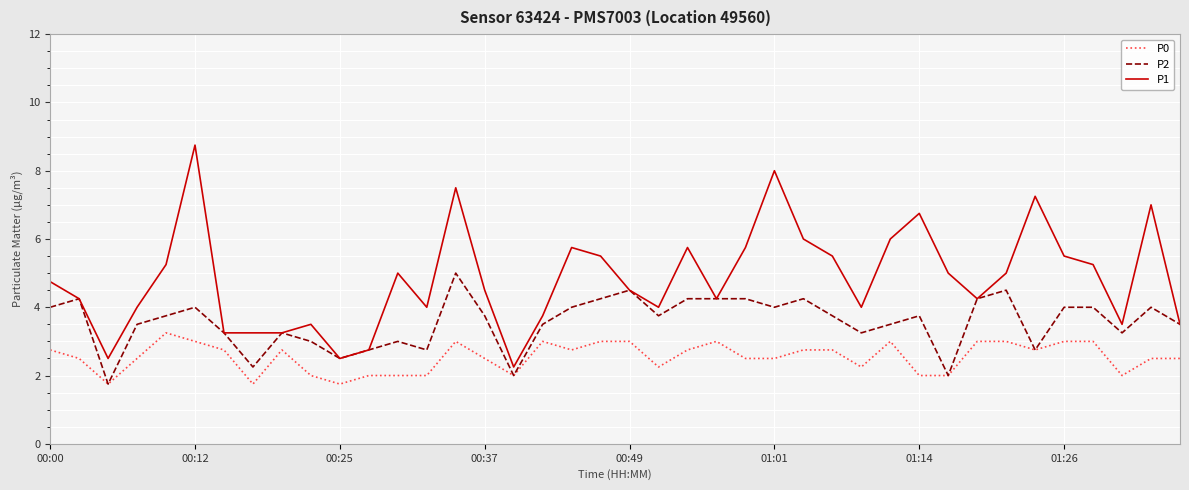

What is the maximum value for P1?

8.8